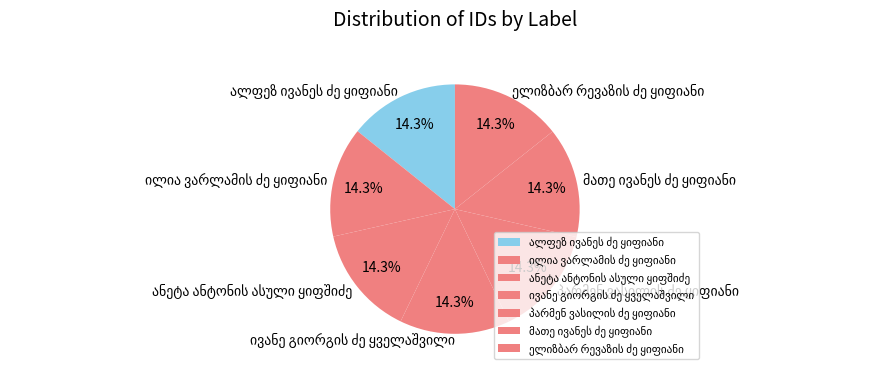

Does any single category account for the majority?

No